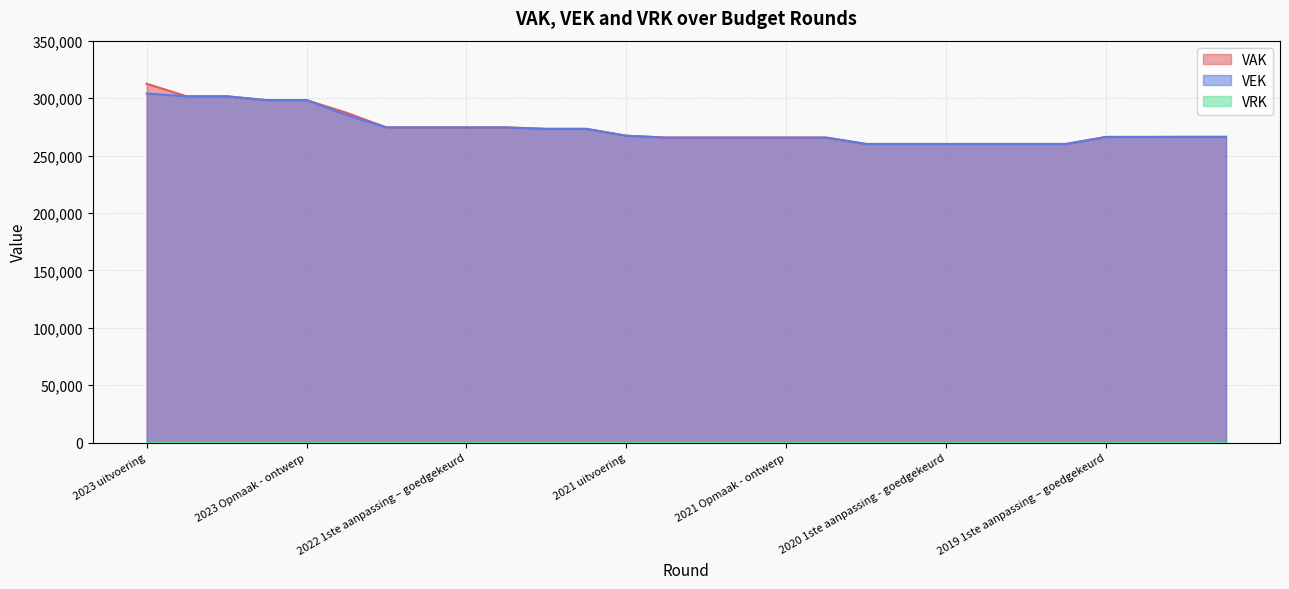

Which has a higher value, 2021 1ste aanpassing - goedgekeurd or 2022 Opmaak - goedgekeurd?

2022 Opmaak - goedgekeurd